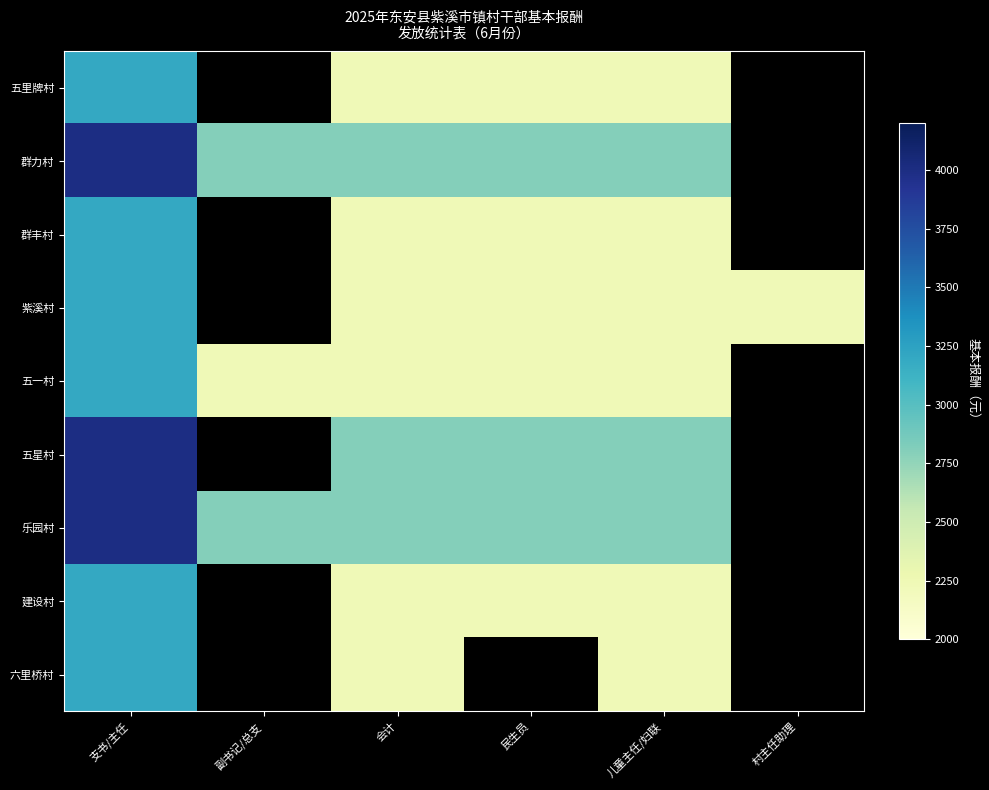

At which label does 五里牌村 reach its minimum?

会计